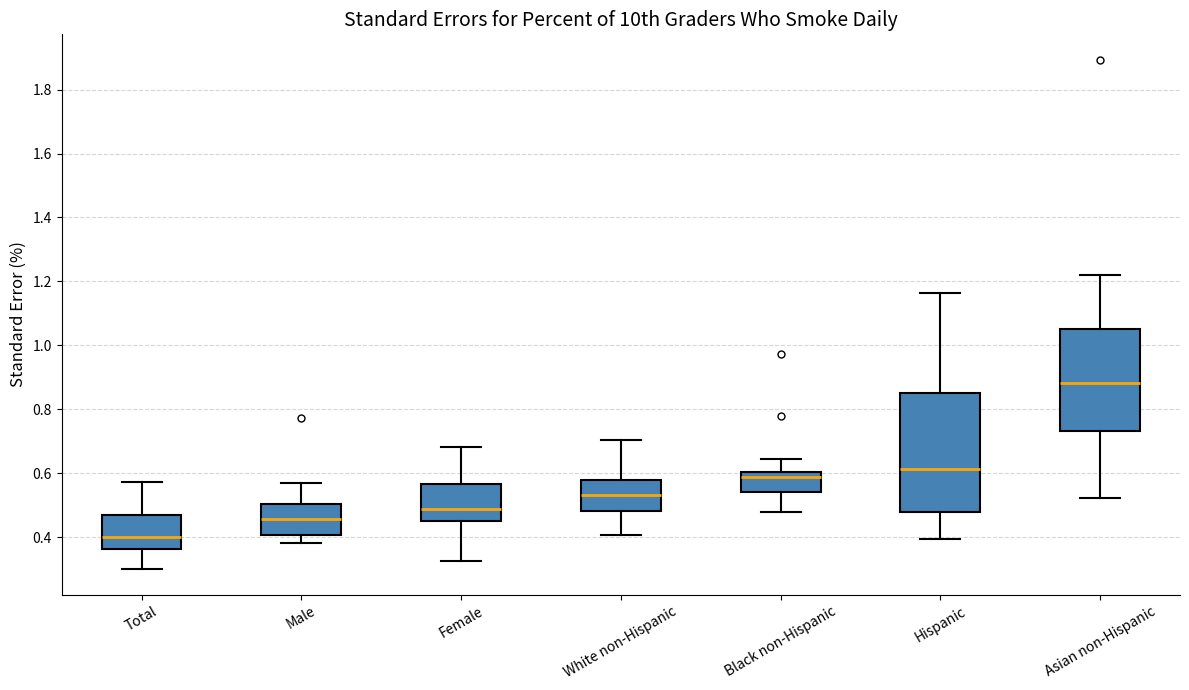

Reading left to right, read every box against the y-axis: the position of its median line, the range the box covers, and the ends of its whiskers. The values are not printed on the chart, so give them approximately, as read against the axis.

Total: median 0.40, box 0.36 to 0.48, whiskers 0.30 to 0.58
Male: median 0.46, box 0.40 to 0.50, whiskers 0.38 to 0.58
Female: median 0.48, box 0.46 to 0.56, whiskers 0.32 to 0.68
White non-Hispanic: median 0.54, box 0.48 to 0.58, whiskers 0.40 to 0.70
Black non-Hispanic: median 0.58, box 0.54 to 0.60, whiskers 0.48 to 0.64
Hispanic: median 0.62, box 0.48 to 0.86, whiskers 0.40 to 1.16
Asian non-Hispanic: median 0.88, box 0.74 to 1.06, whiskers 0.52 to 1.22